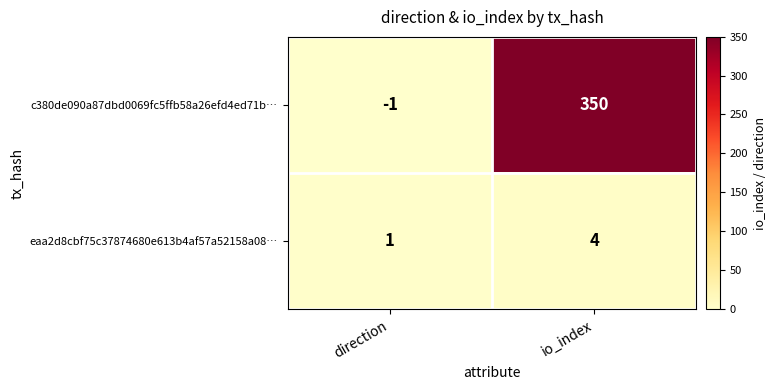

Where is eaa2d8cbf75c37874680e613b4af57a52158a08… nearest to the value 2?

direction